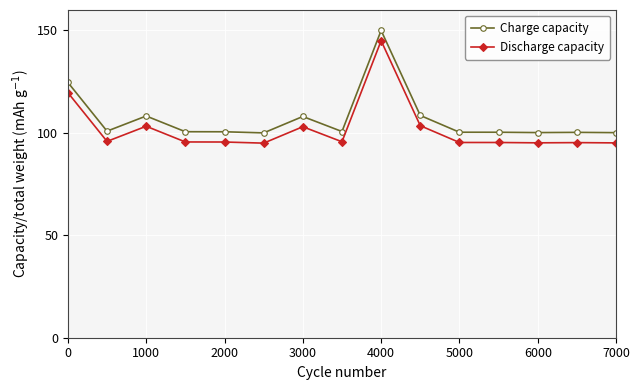

What is the smallest value displayed?

95.0